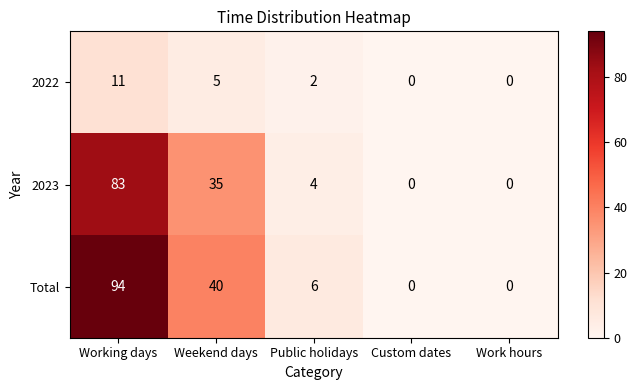

What is the highest value of the 2022 series?

11